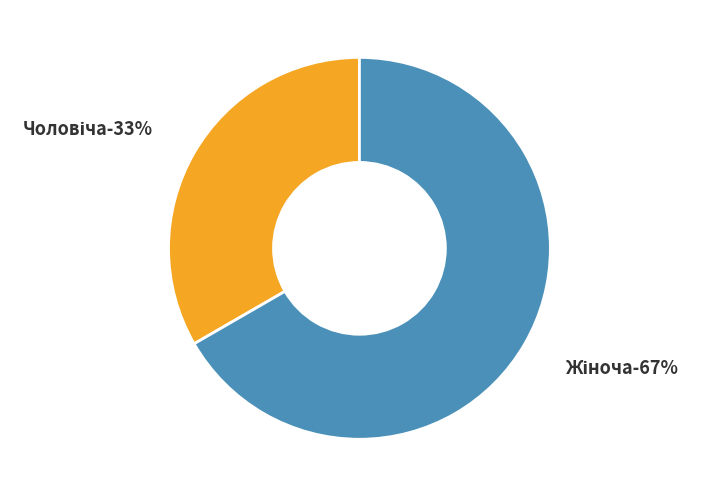

How much of the chart is everything except Чоловіча?

66.7%